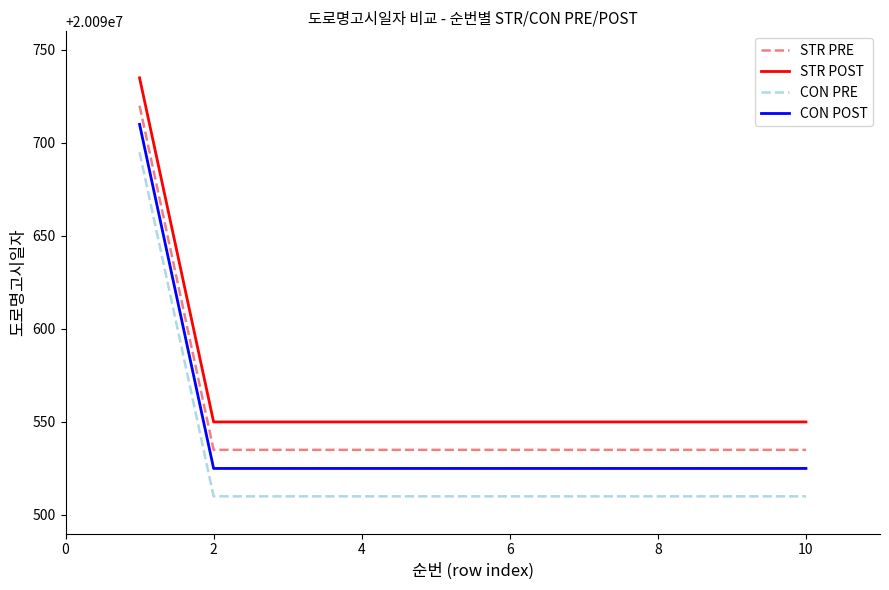

True or false: CON POST and STR PRE cross at least once.

False